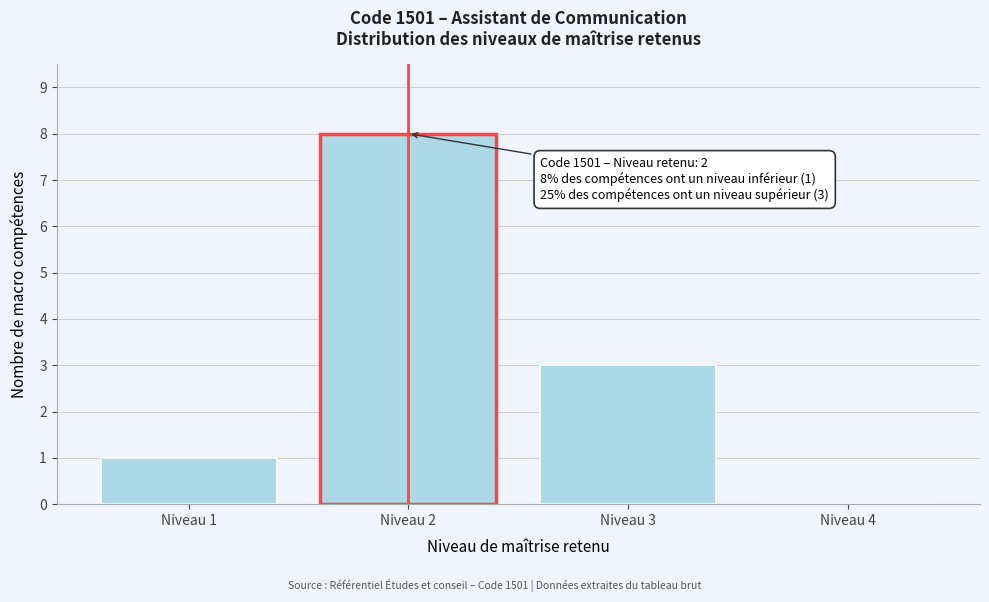

Reading left to right, extract all data points from this chart.

Niveau 1=1	Niveau 2=8	Niveau 3=3	Niveau 4=0